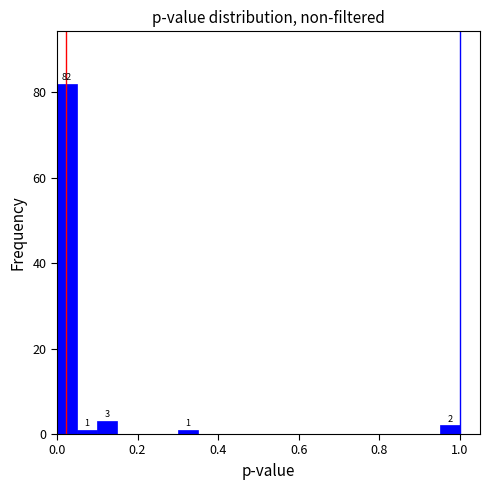

Around what value on the x-axis is the tallest bar? Give the approximate position of its centre, as read against the axis.

0.02